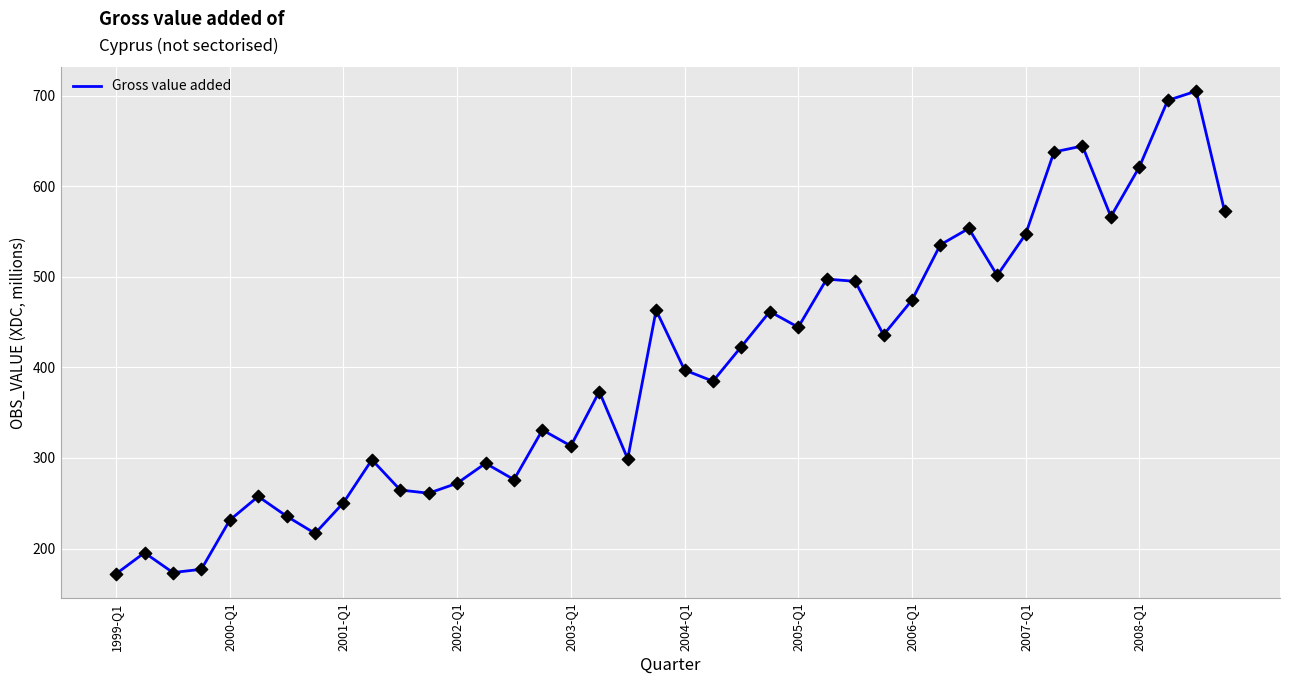

What is the difference between the maximum and minimum values?

532.8